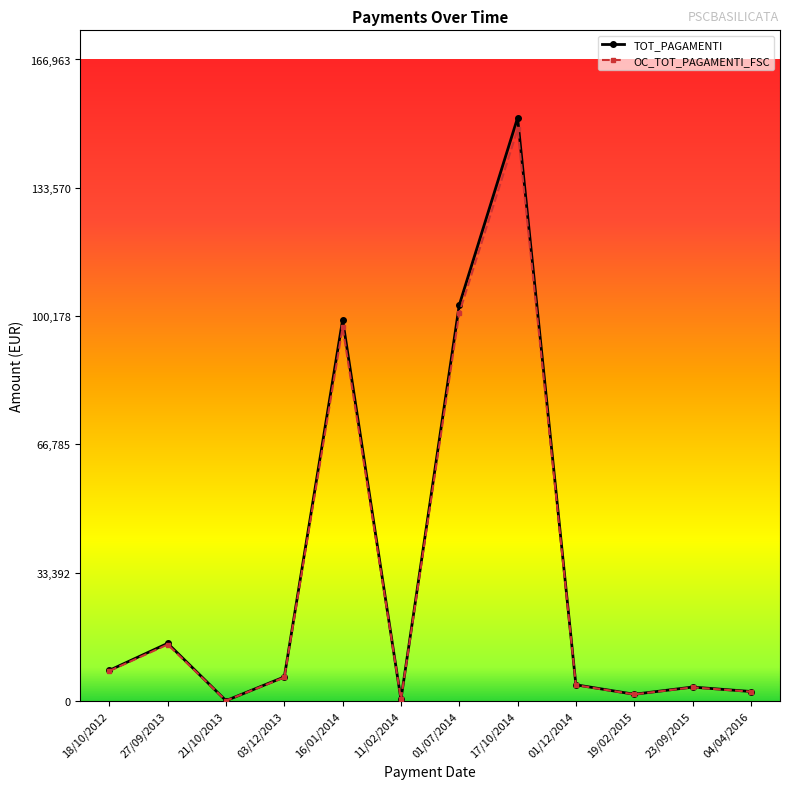

What position from the right is 19/02/2015?

3